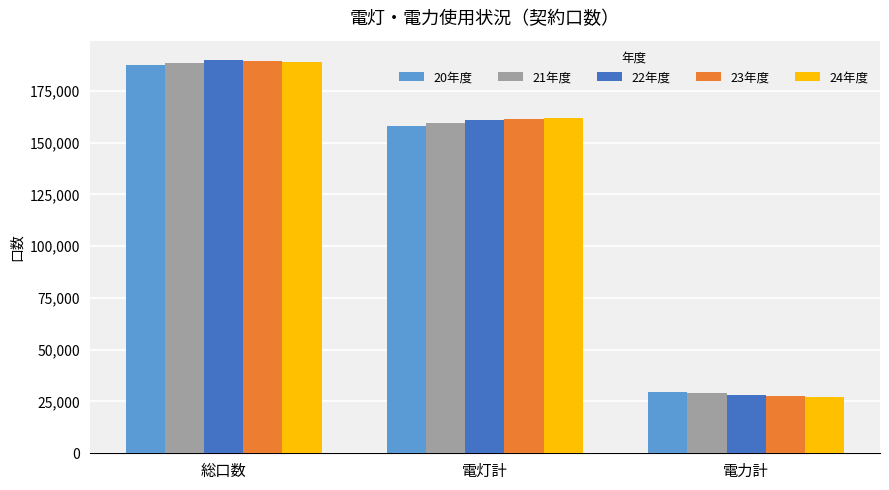

Reading left to right, extract all data points from this chart.

20年度: 総口数=187582	電灯計=157999	電力計=29583
21年度: 総口数=188495	電灯計=159560	電力計=28935
22年度: 総口数=189701	電灯計=160741	電力計=28330
23年度: 総口数=189260	電灯計=161528	電力計=27732
24年度: 総口数=189017	電灯計=161958	電力計=27059